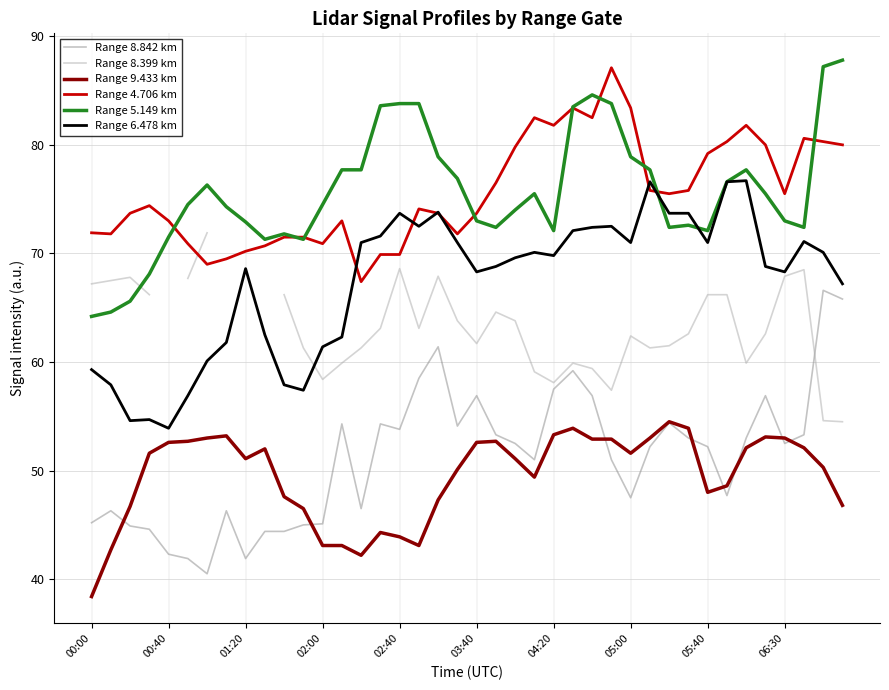

Rank the series at 15 from lowest to highest value.

Range 9.433 km, Range 8.842 km, Range 8.399 km, Range 4.706 km, Range 6.478 km, Range 5.149 km